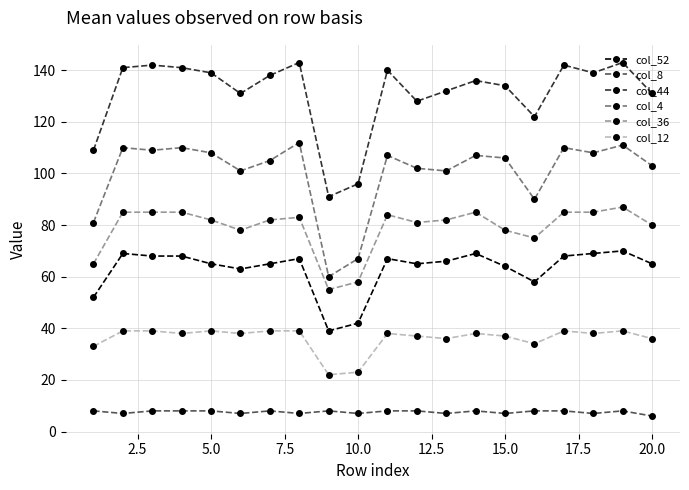

What is the value of the col_44 point at the 20th from the left?

131